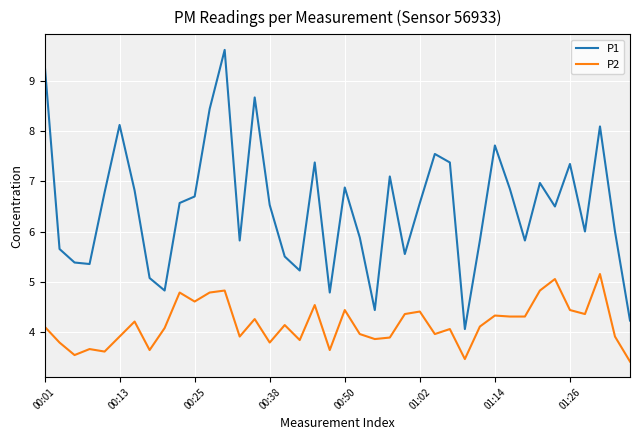

Which series has the largest range (max minus min)?

P1